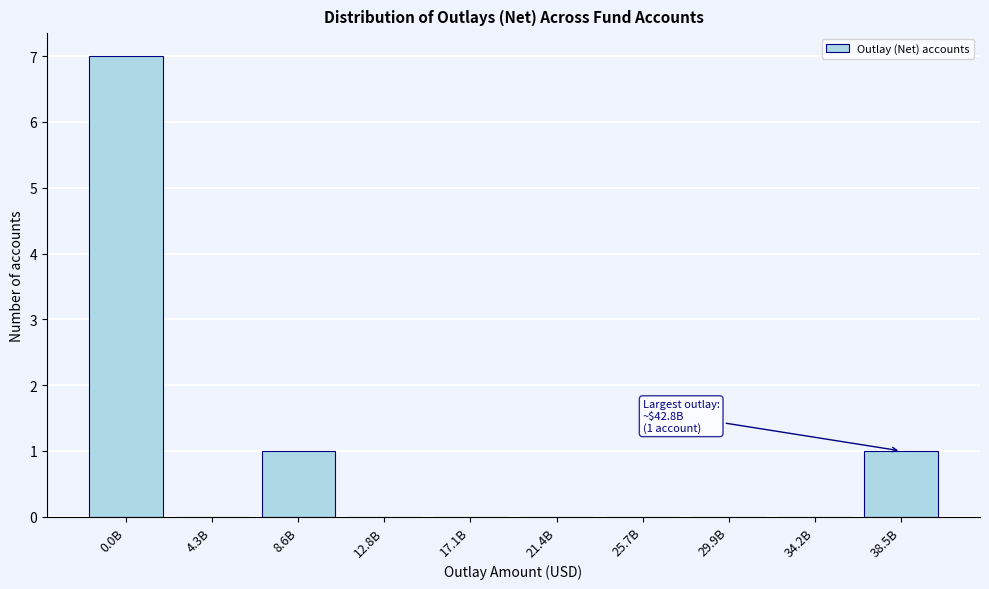

Reading right to left, what are all the values shown in this chart?

38.5B=1	34.2B=0	29.9B=0	25.7B=0	21.4B=0	17.1B=0	12.8B=0	8.6B=1	4.3B=0	0.0B=7